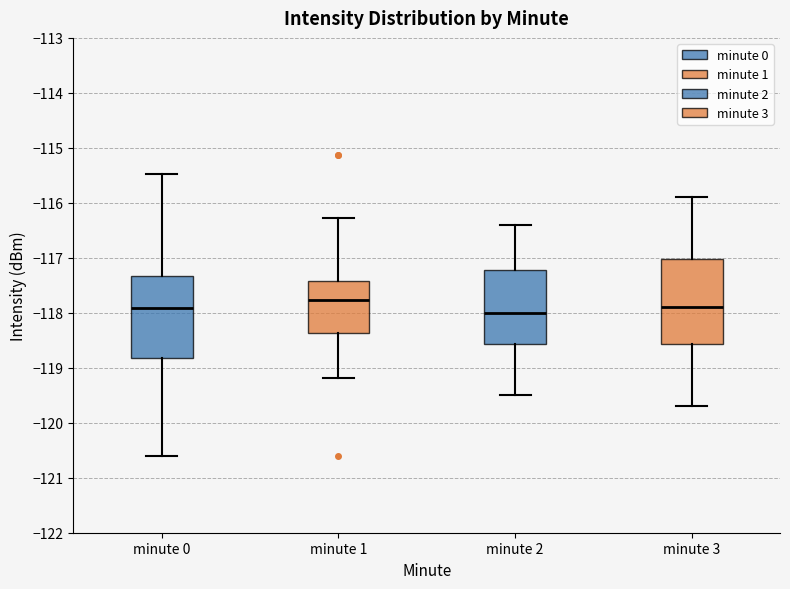

Reading left to right, read every box against the y-axis: the position of its median line, the range the box covers, and the ends of its whiskers. The values are not printed on the chart, so give them approximately, as read against the axis.

minute 0: median -117.9, box -118.8 to -117.3, whiskers -120.6 to -115.5
minute 1: median -117.8, box -118.4 to -117.4, whiskers -119.2 to -116.3
minute 2: median -118.0, box -118.6 to -117.2, whiskers -119.5 to -116.4
minute 3: median -117.9, box -118.6 to -117.0, whiskers -119.7 to -115.9